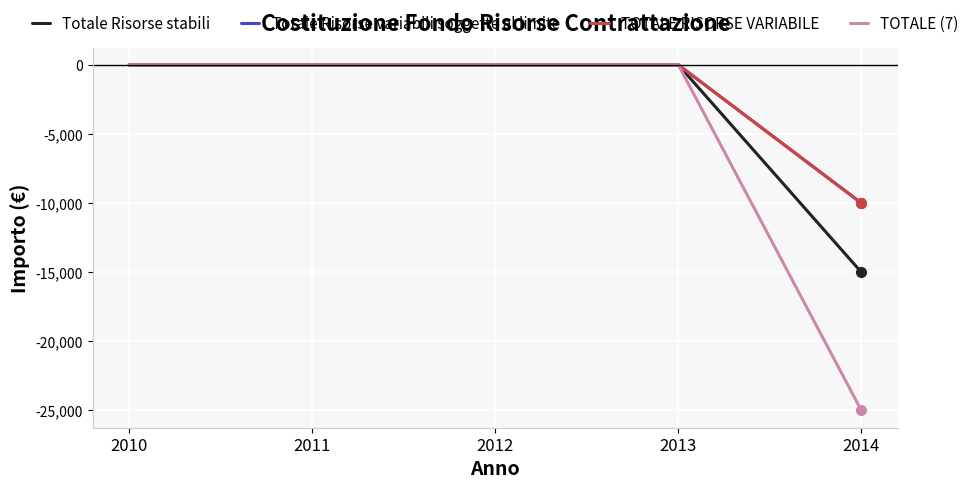

Reading left to right, list all the values displayed in this chart.

Totale Risorse stabili: 2010=0	2011=0	2012=0	2013=0	2014=-15000
Totale Risorse variabili soggette al limite: 2010=0	2011=0	2012=0	2013=0	2014=-10000
TOTALE RISORSE VARIABILE: 2010=0	2011=0	2012=0	2013=0	2014=-10000
TOTALE (7): 2010=0	2011=0	2012=0	2013=0	2014=-25000